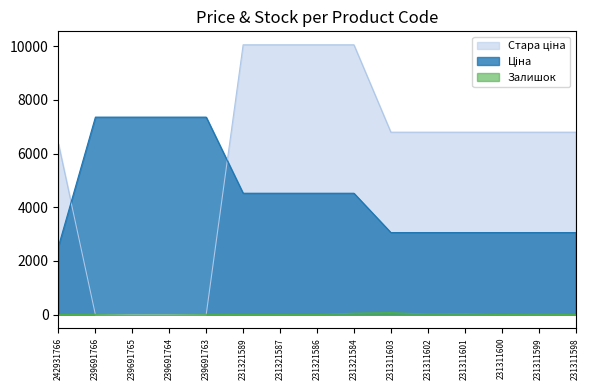

What is the sum of the Ціна values at 231311598 and 239691763?

10419.9